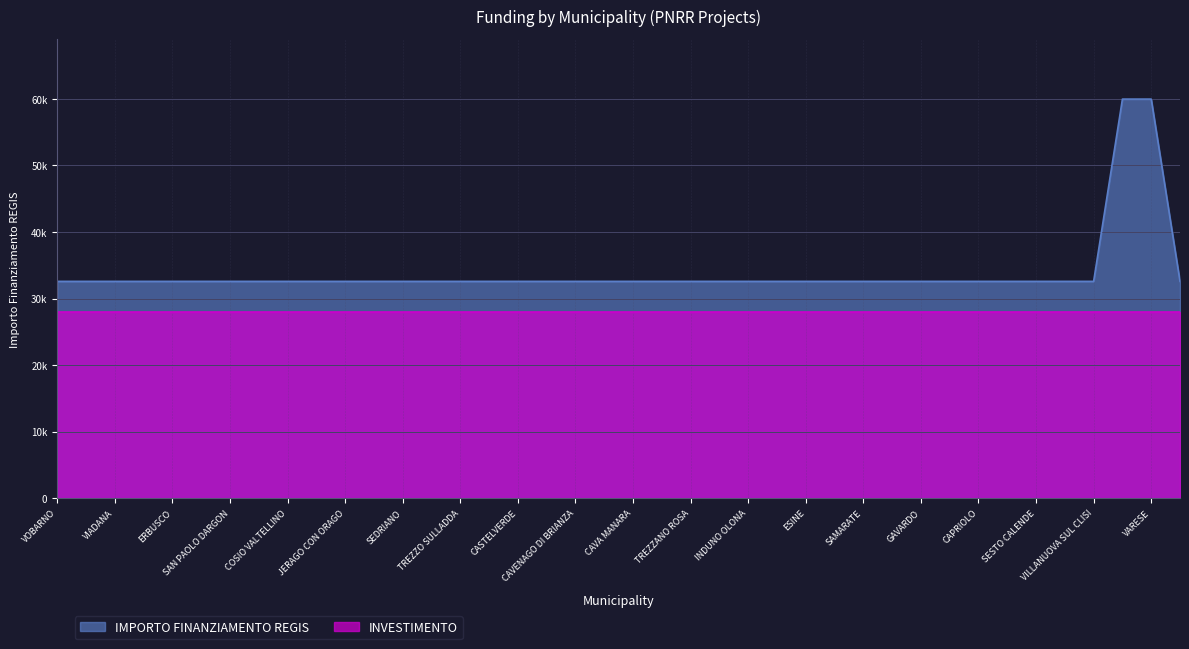

What is the label of the 34th point from the right?

SAN PAOLO DARGON